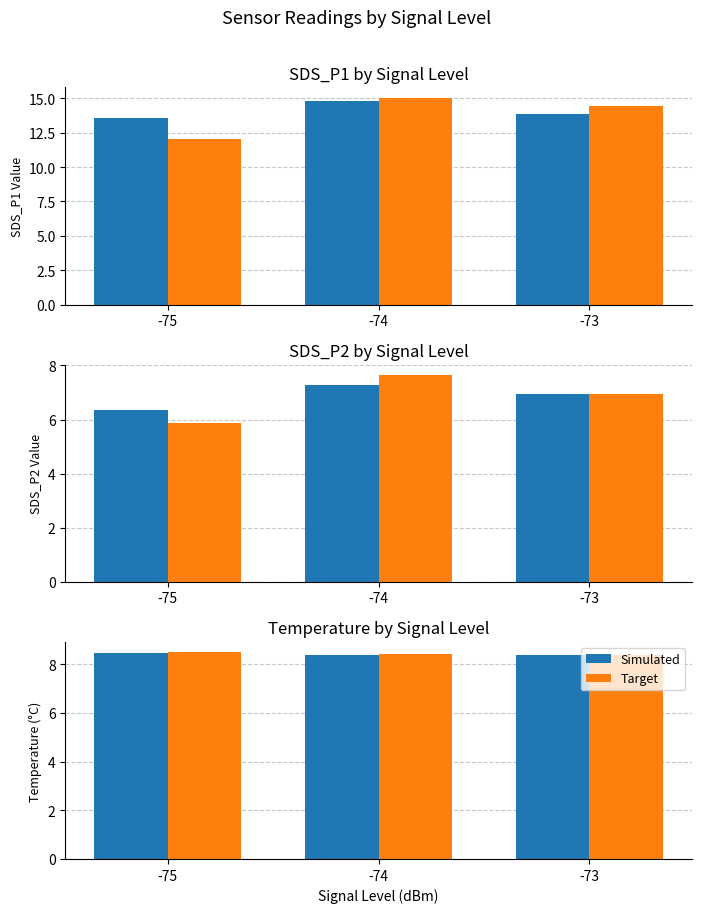

What is the sum of the Simulated values at -75 and -74?

16.9